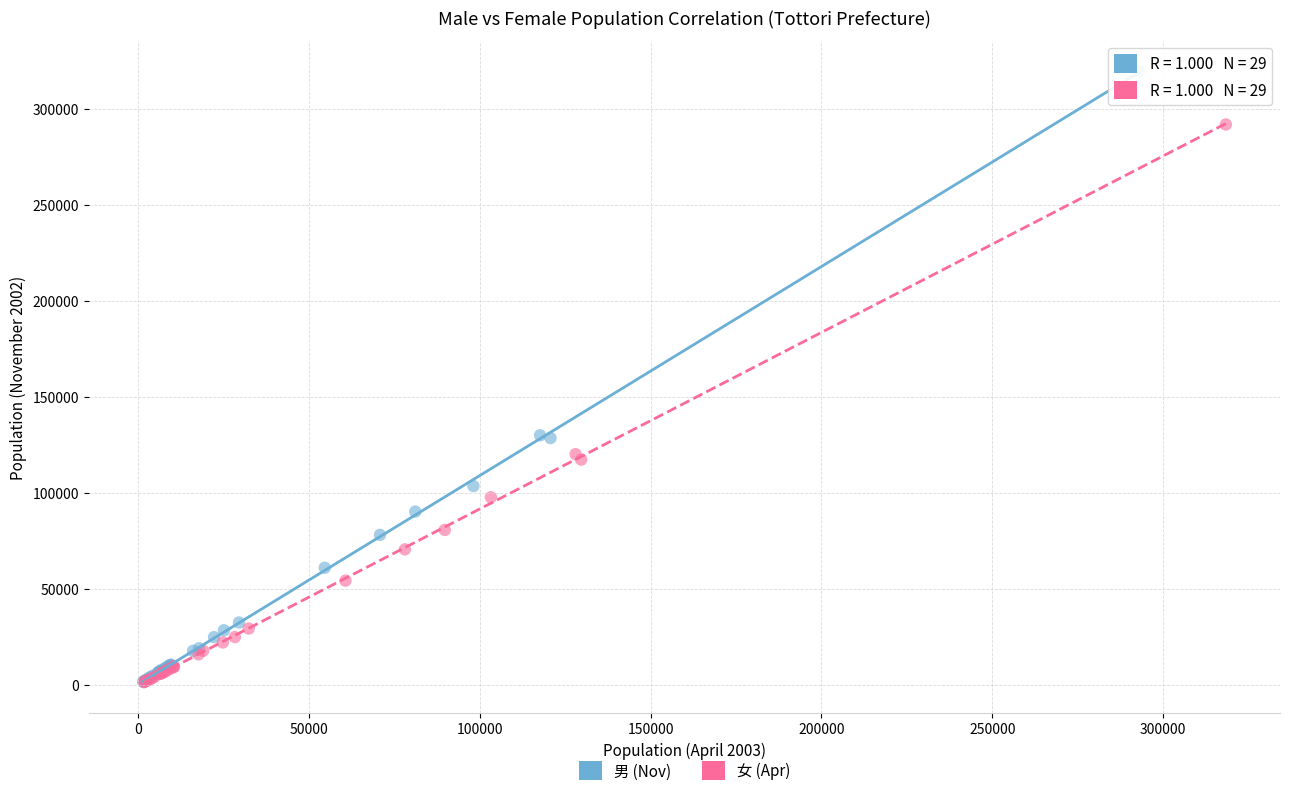

Which series has the widest spread of Y values?

男 (Nov)